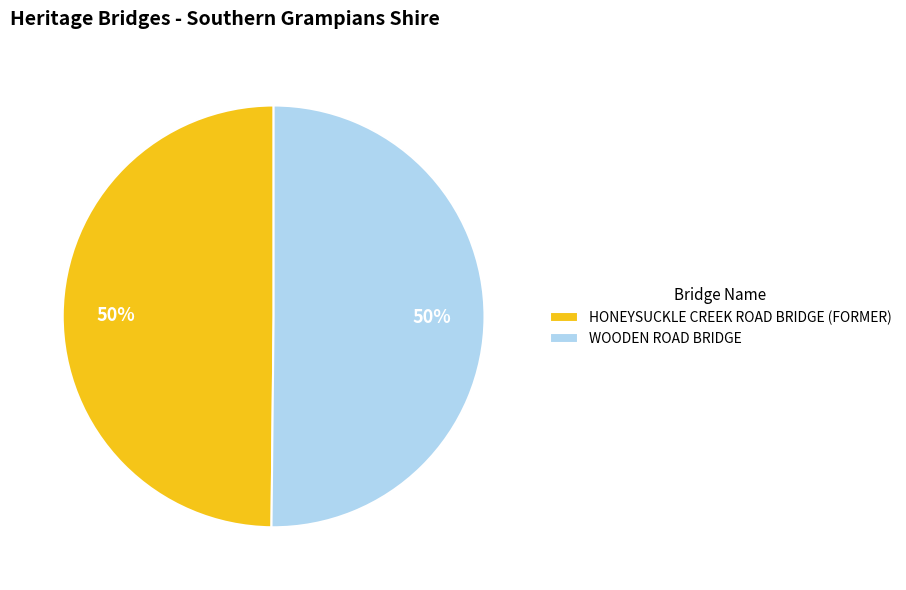

To the nearest percent, what portion does HONEYSUCKLE CREEK ROAD BRIDGE (FORMER) represent?

50%